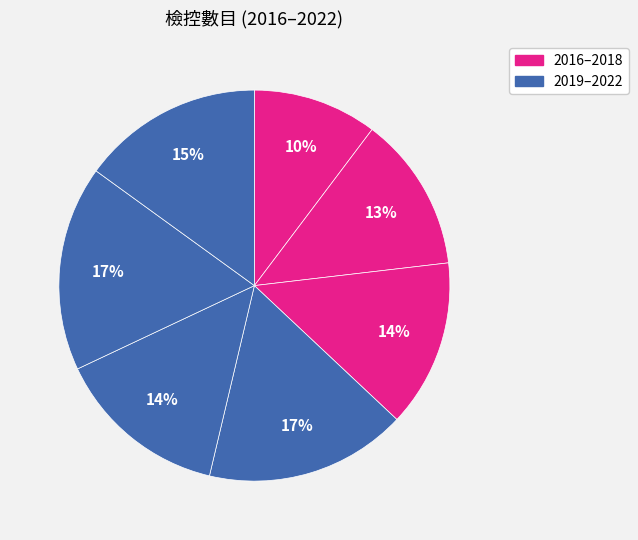

Count the number of slices in the pie.

7